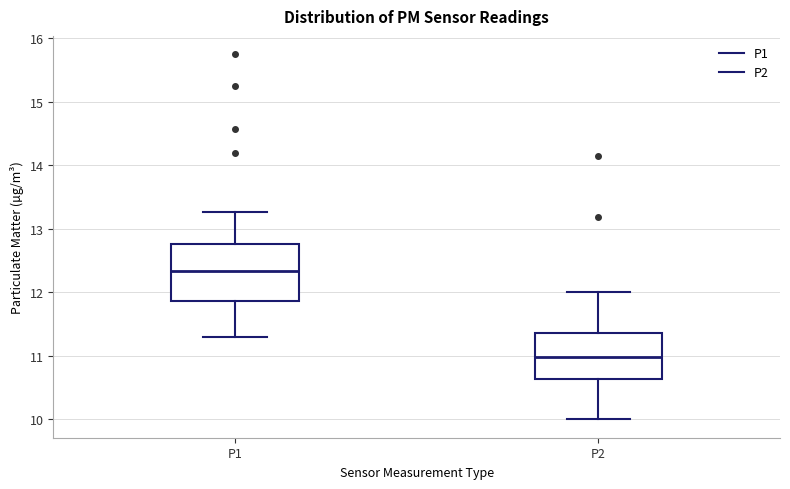

Reading left to right, transcribe this box plot: for each box, give where its median line is, the range the box spans, and where its two whiskers end, as read against the y-axis. The values are not printed on the chart, so give them approximately, as read against the axis.

P1: median 12.3, box 11.9 to 12.8, whiskers 11.3 to 13.3
P2: median 11.0, box 10.6 to 11.4, whiskers 10.0 to 12.0